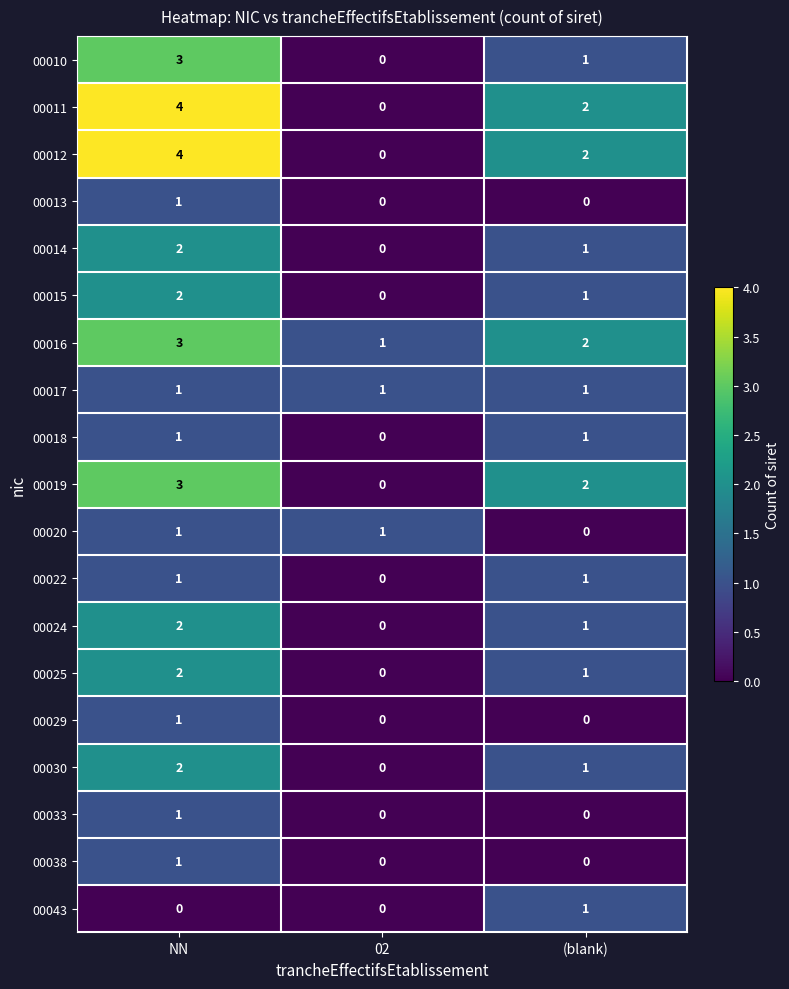

What is the difference between the maximum and minimum values in the 00010 series?

3